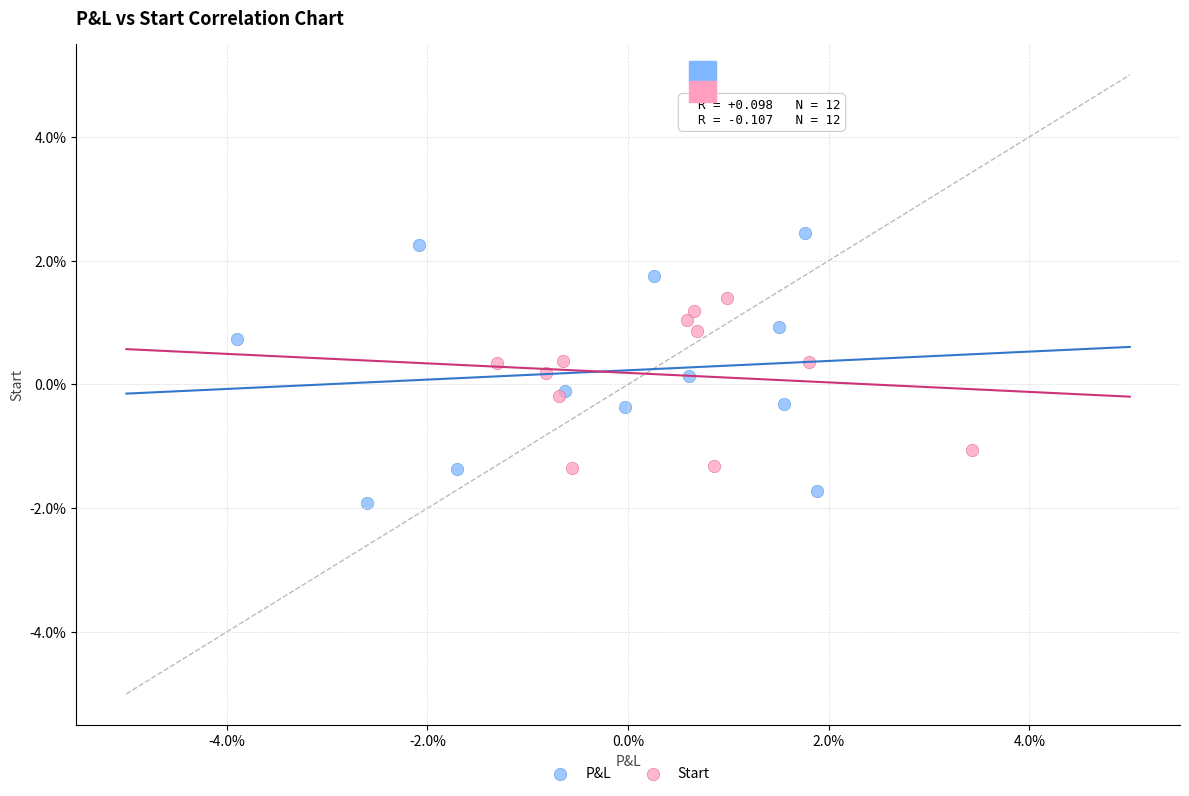

Which series has the widest spread of Y values?

P&L